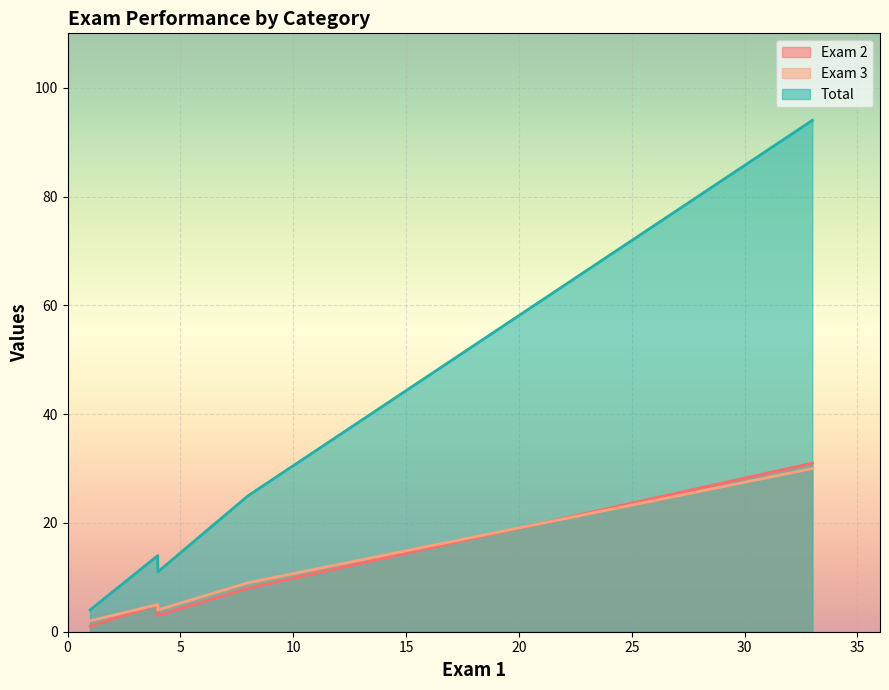

Does the chart display data point markers on the line(s)?

No